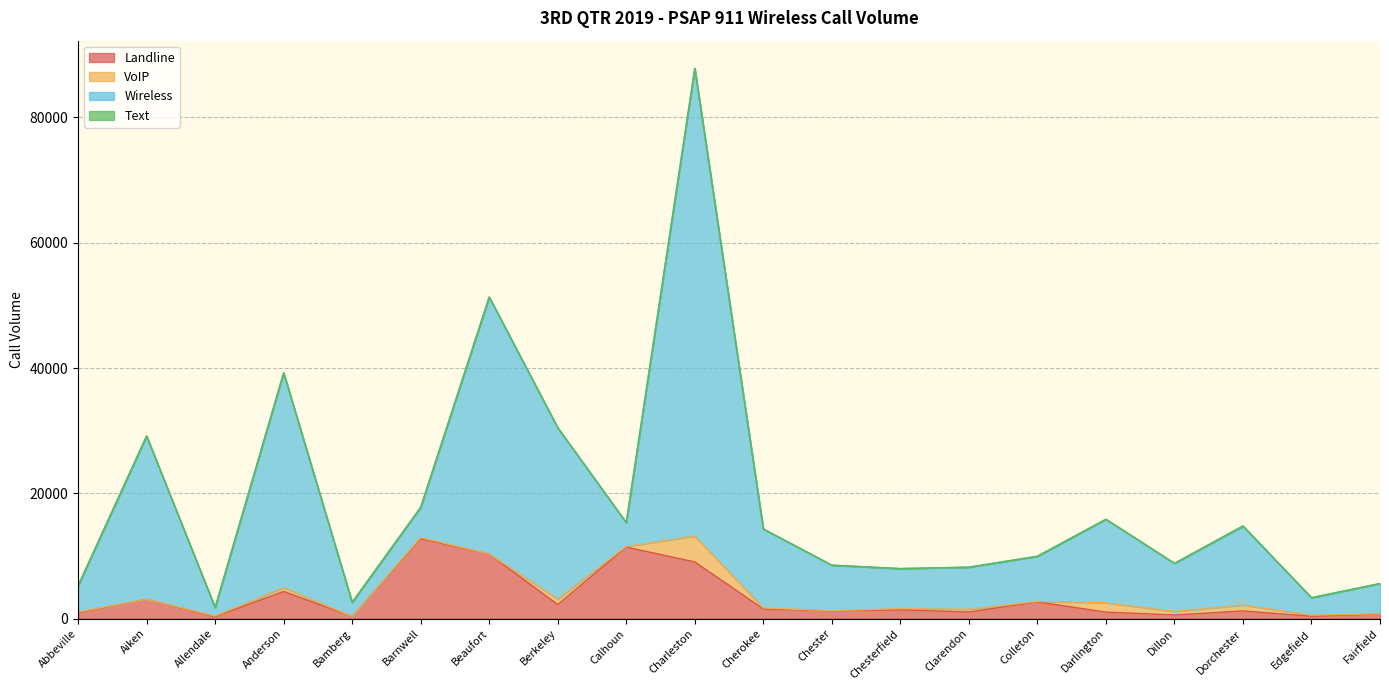

What is the maximum value for Landline?

12750